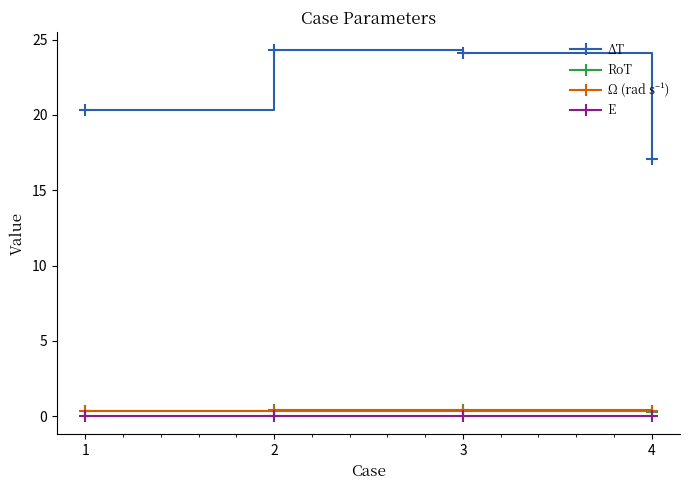

Is it true that RoT equals 0.3 at 4?

True